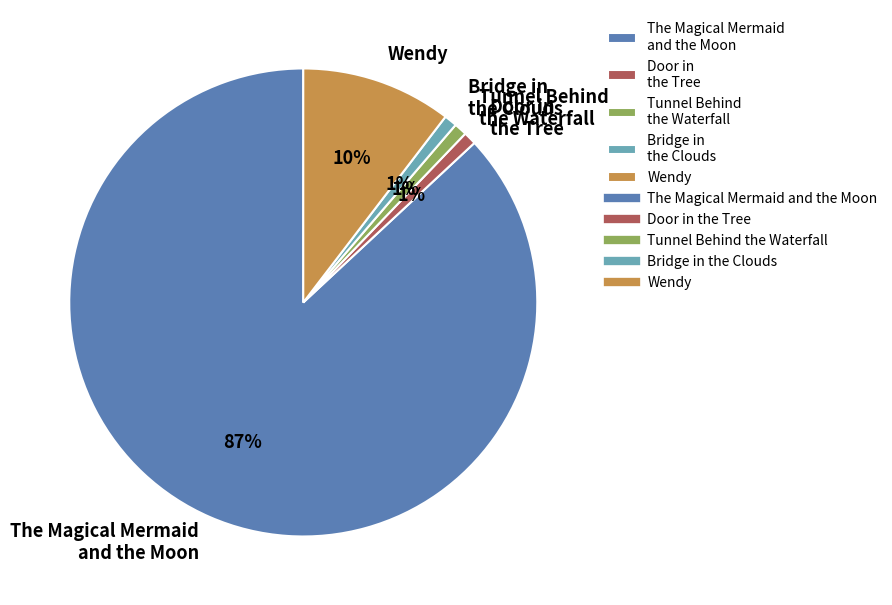

Count the number of slices in the pie.

5